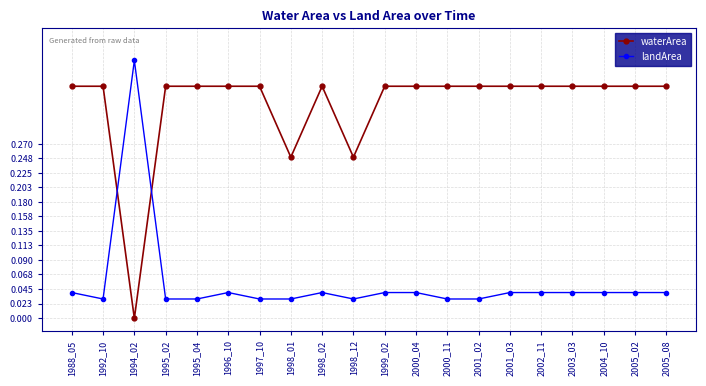

What is the difference between the highest and lowest values at 1997_10?

0.3